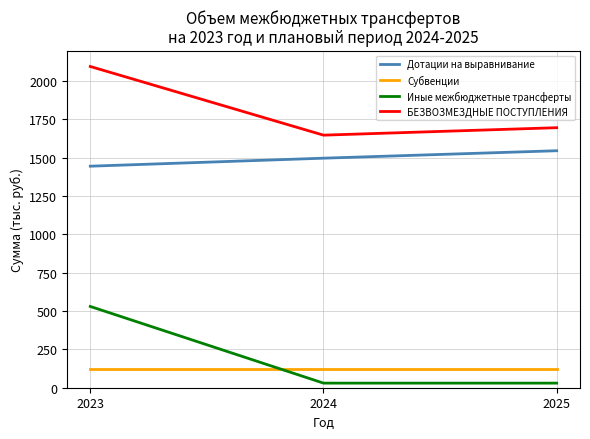

How many lines are shown in the chart?

4